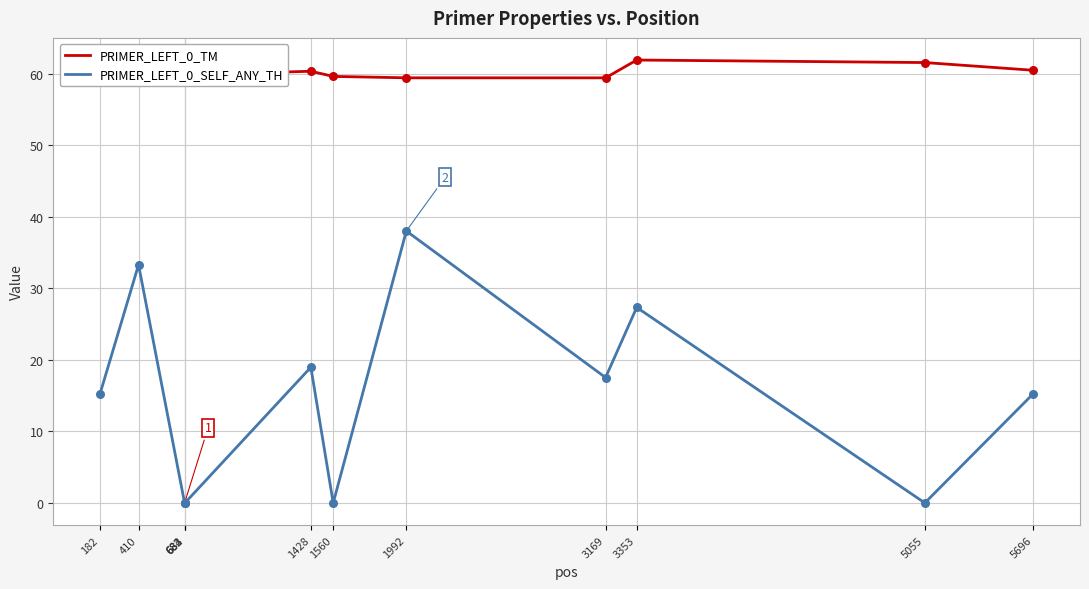

What is the spread (max minus min) of values at 683?

60.3